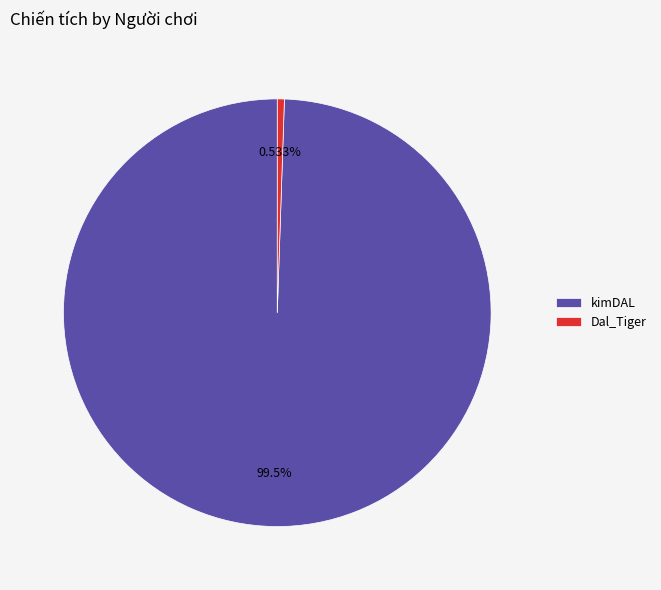

How many segments does this pie chart have?

2